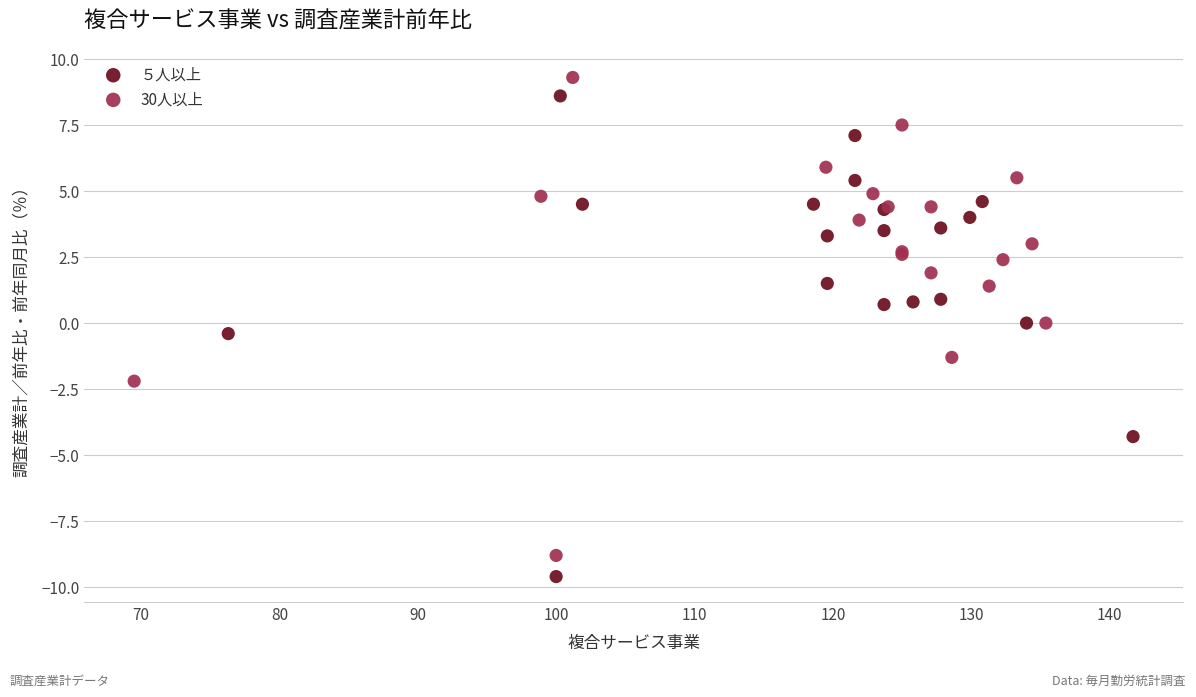

Which series has the largest Y range (max minus min)?

５人以上